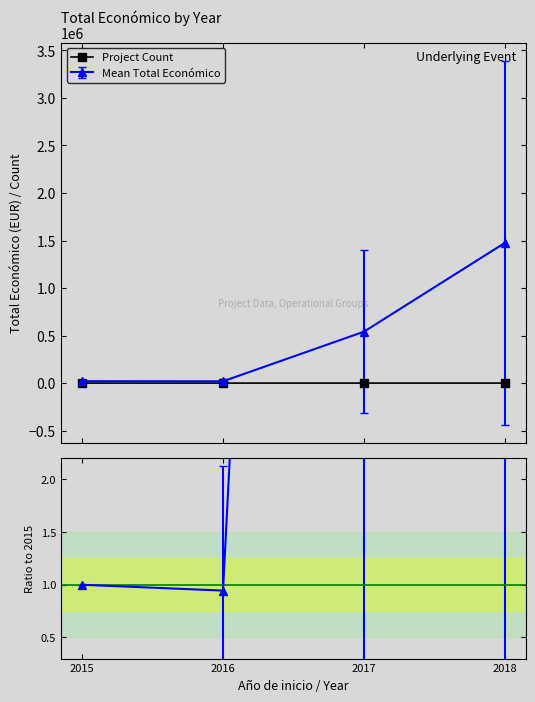

How many data points does each series have?

4